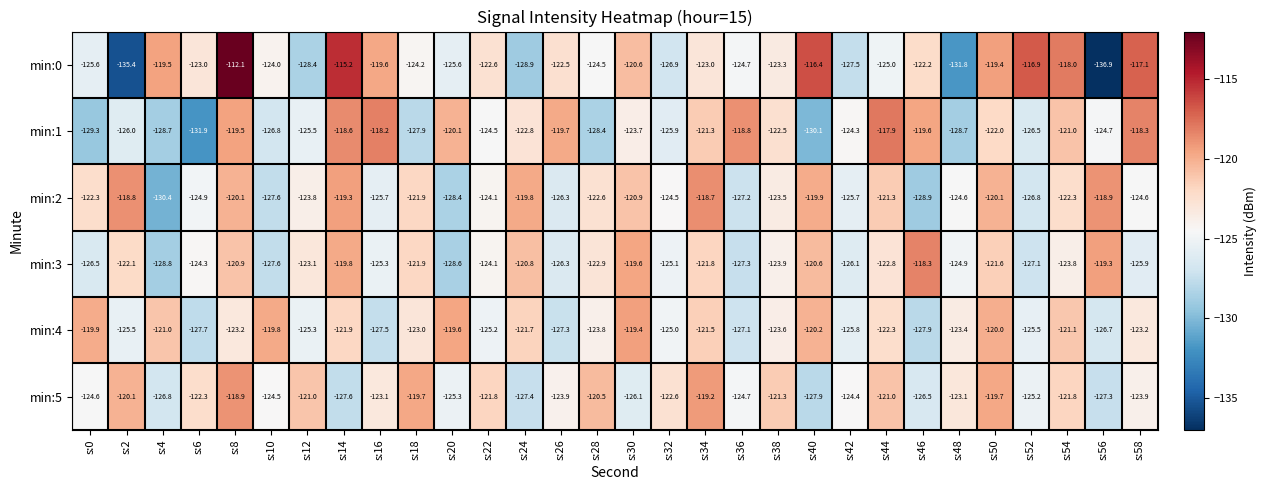

What is the sum of the min:1 values at s:18 and s:58?

-246.2